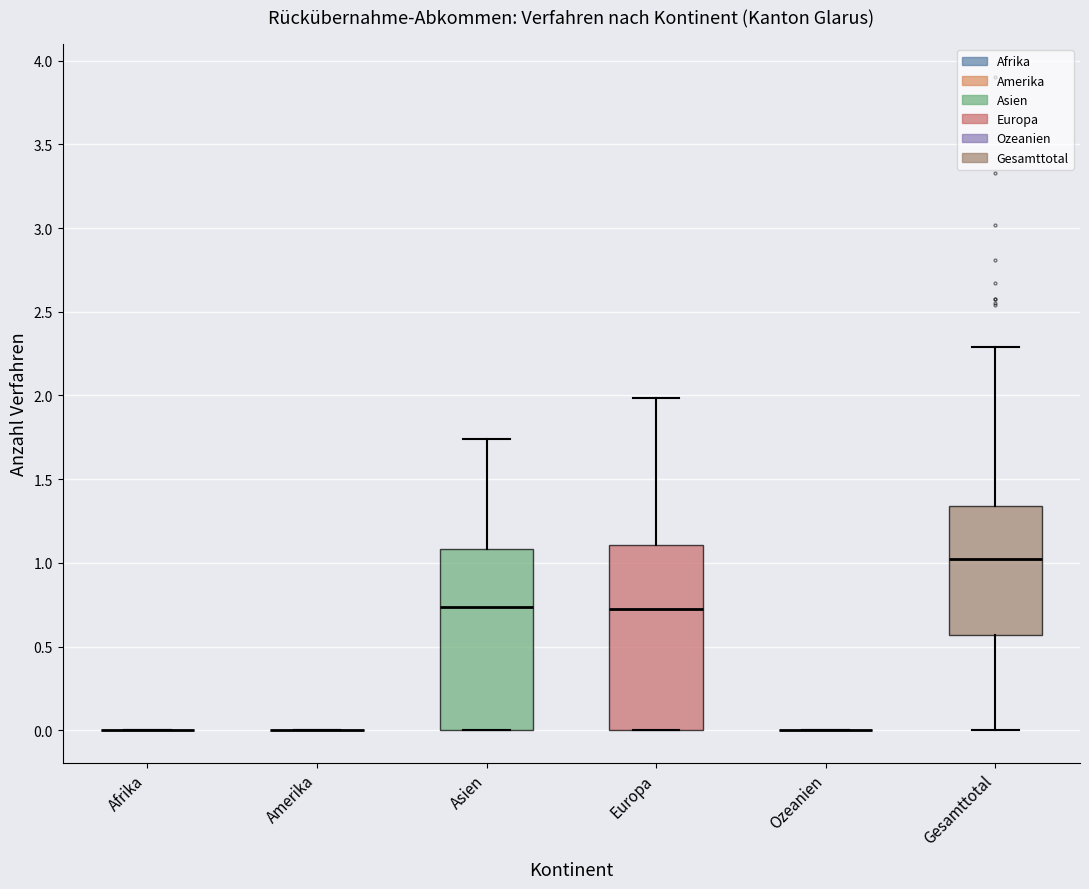

Reading left to right, transcribe this box plot: for each box, give where its median line is, the range the box spans, and where its two whiskers end, as read against the y-axis. The values are not printed on the chart, so give them approximately, as read against the axis.

Afrika: box collapsed to a line at 0.00, whiskers 0.00 to 0.00
Amerika: box collapsed to a line at 0.00, whiskers 0.00 to 0.00
Asien: median 0.75, box 0.00 to 1.10, whiskers 0.00 to 1.75
Europa: median 0.70, box 0.00 to 1.10, whiskers 0.00 to 2.00
Ozeanien: box collapsed to a line at 0.00, whiskers 0.00 to 0.00
Gesamttotal: median 1.00, box 0.55 to 1.35, whiskers 0.00 to 2.30